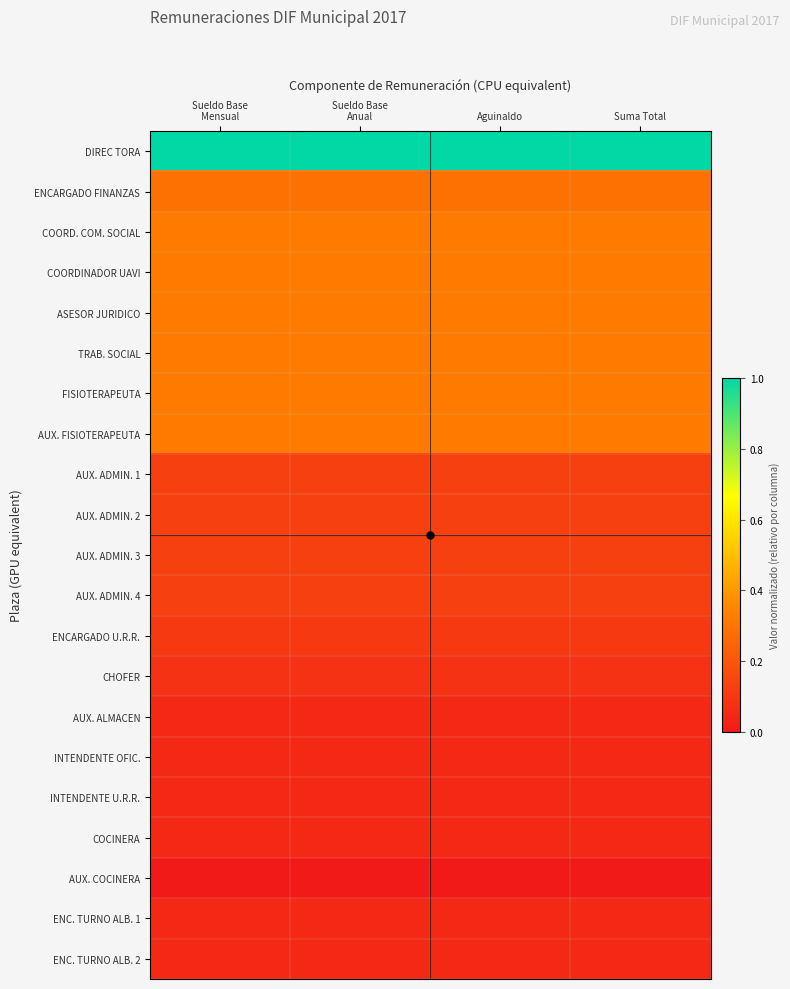

Between Sueldo Base Mensual and Sueldo Base Anual, which series saw the biggest shift?

ENCARGADO FINANZAS